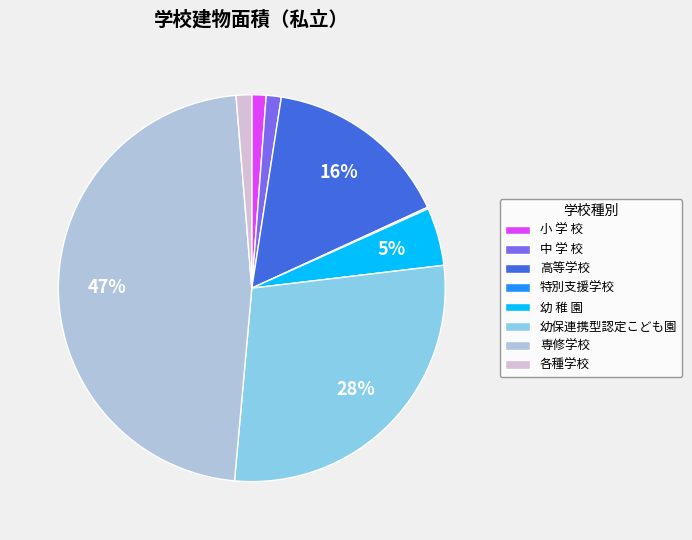

To the nearest percent, what is the difference between the largest and smallest slice percentages?

47%